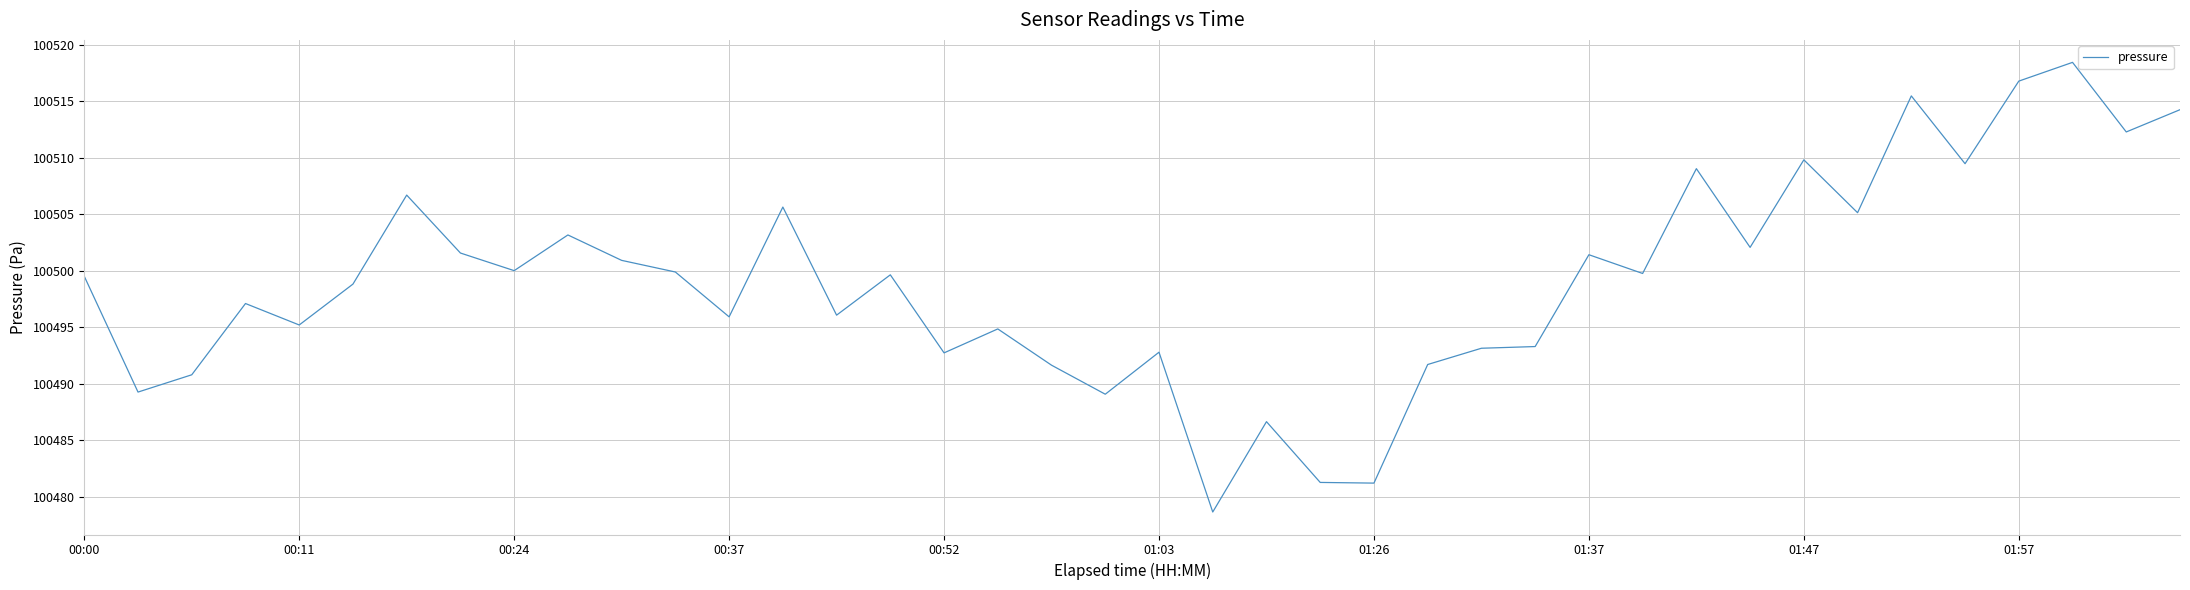

What is the maximum value shown in the chart?

100518.4